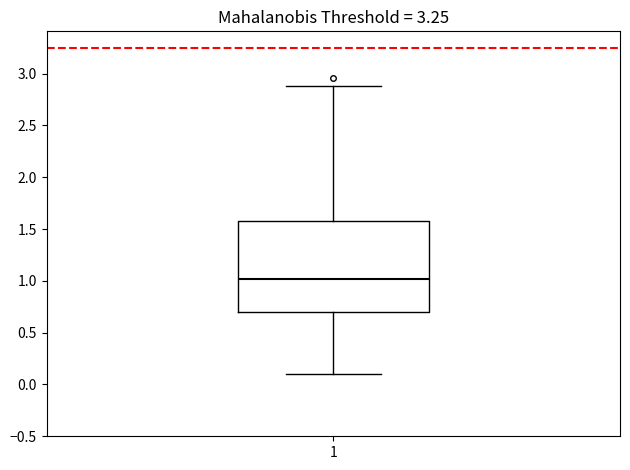

Read this box plot against the y-axis: the position of the median line, the range covered by the box, and the ends of both whiskers. The values are not printed on the chart, so give them approximately, as read against the axis.

median 1.0, box 0.7 to 1.6, whiskers 0.1 to 2.9